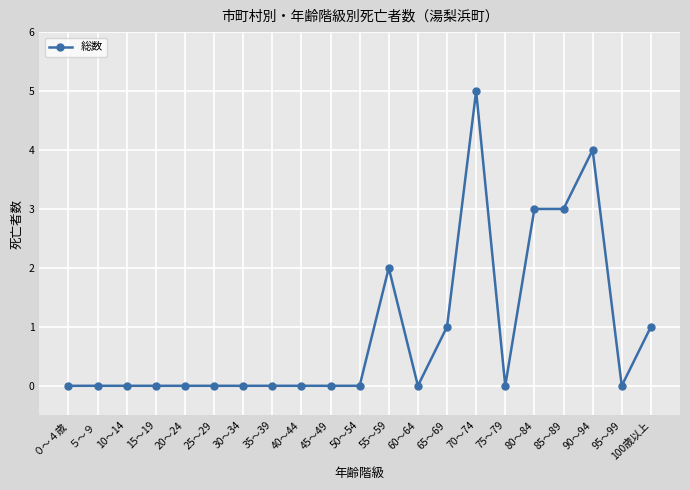

The chart shows a value of 2 at 50～54. True or false?

False